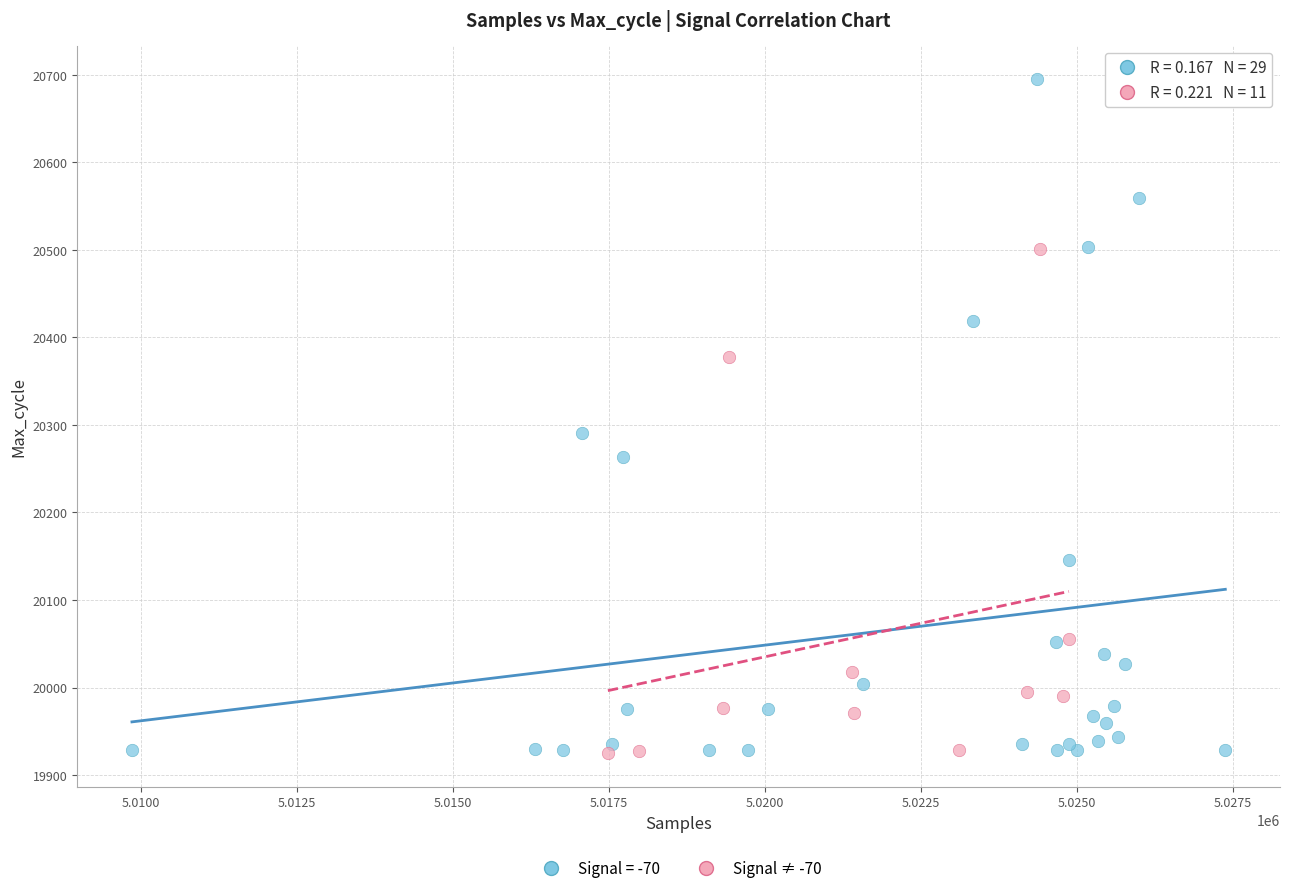

Which series contains the highest Y value?

Signal = -70